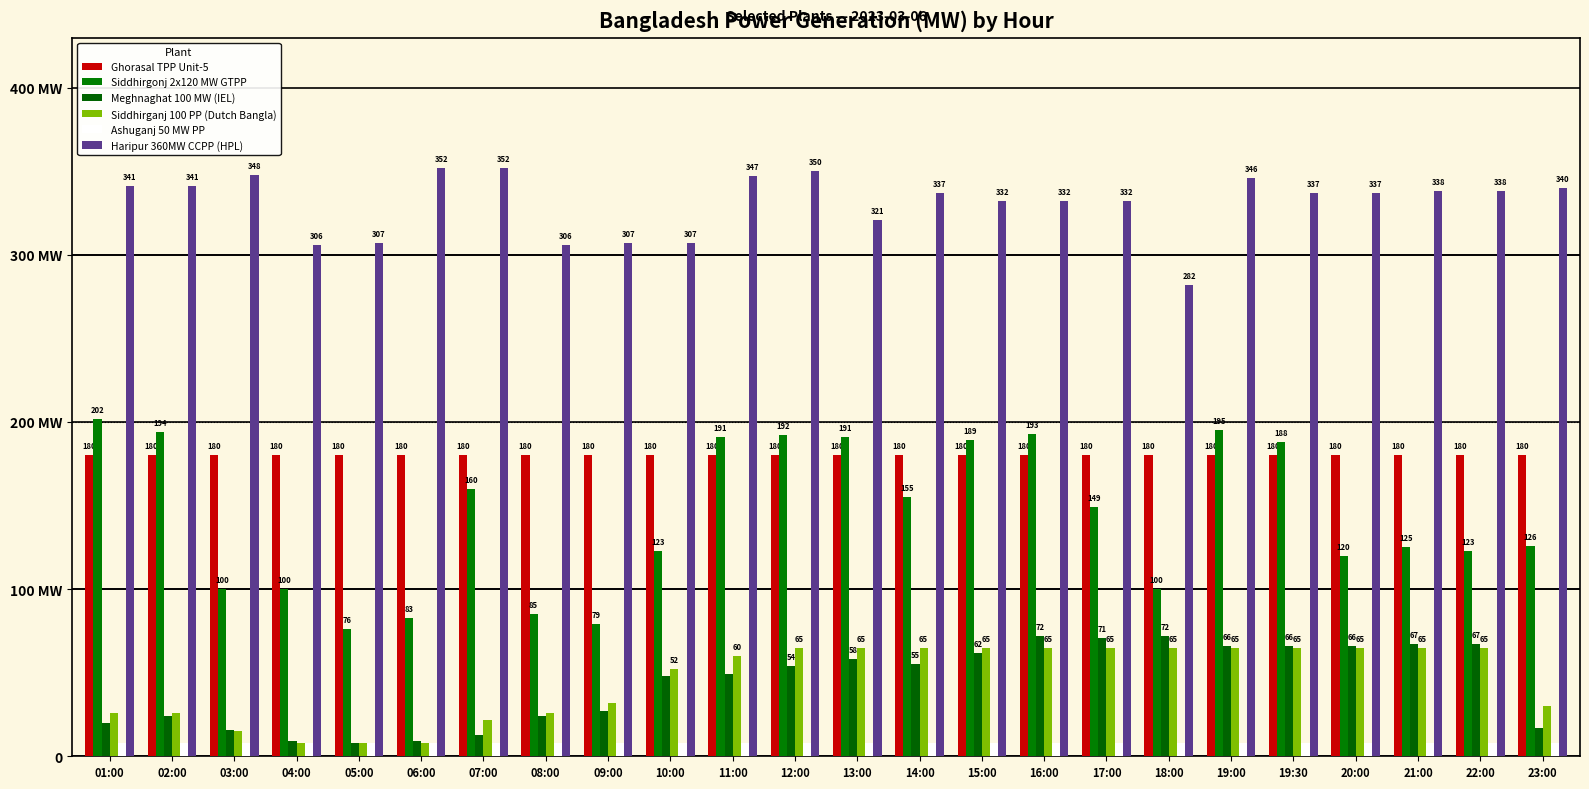

The value of Ghorasal TPP Unit-5 at 19:30 is 180. True or false?

True